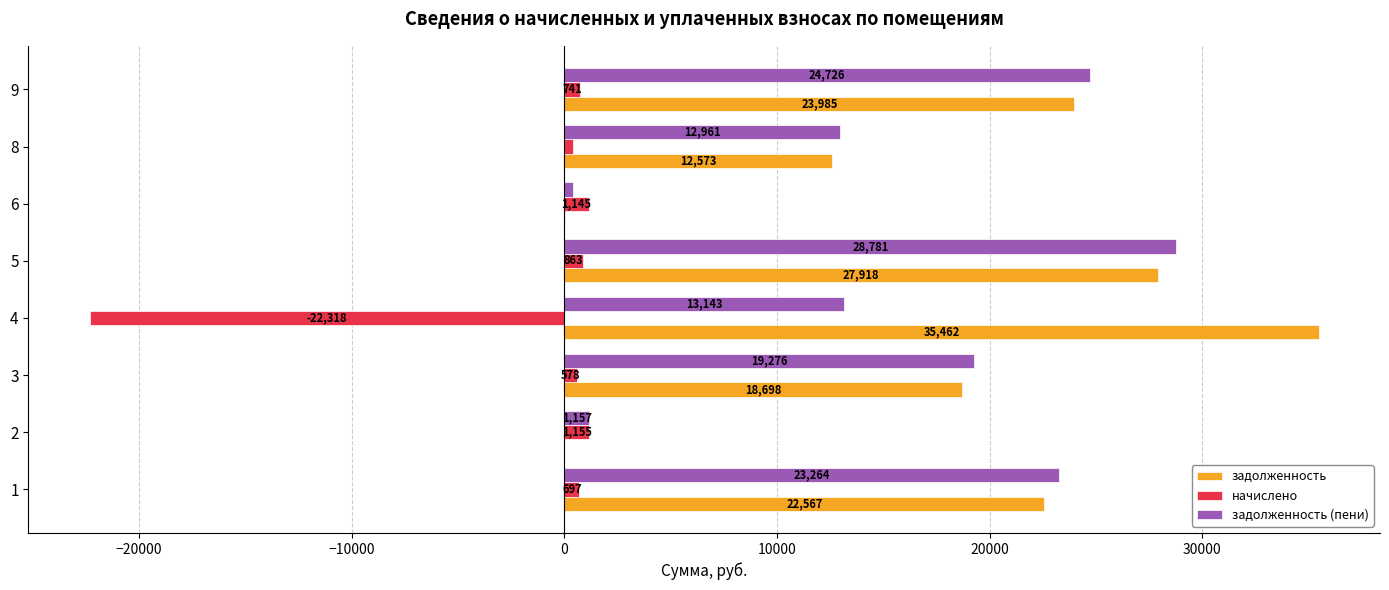

Between 2 and 5, which series saw the biggest shift?

задолженность